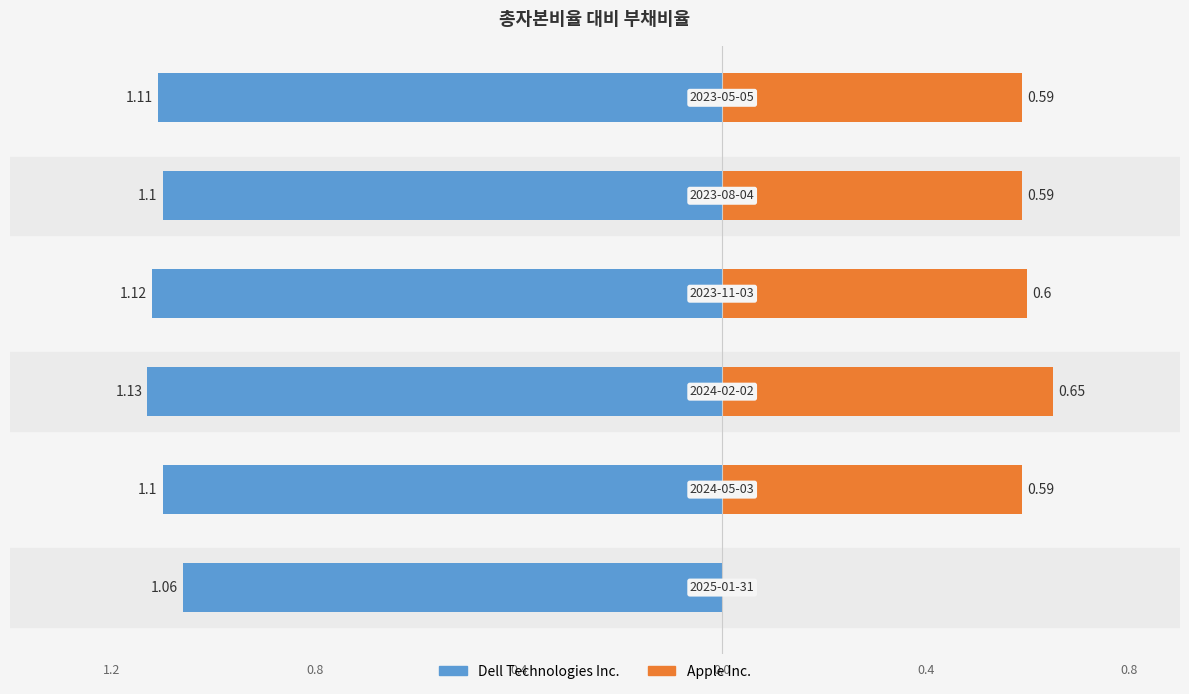

Between 0.0 and 0.4, which series saw the biggest shift?

Dell Technologies Inc.